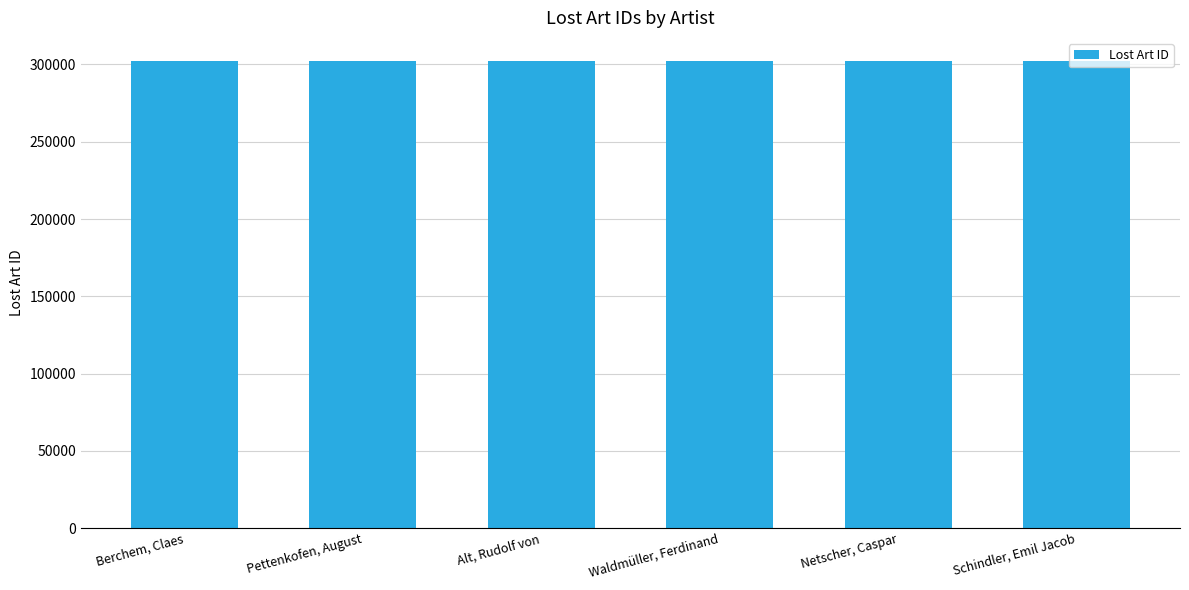

Approximately how many times larger is the value at Schindler, Emil Jacob compared to Waldmüller, Ferdinand?

1.0